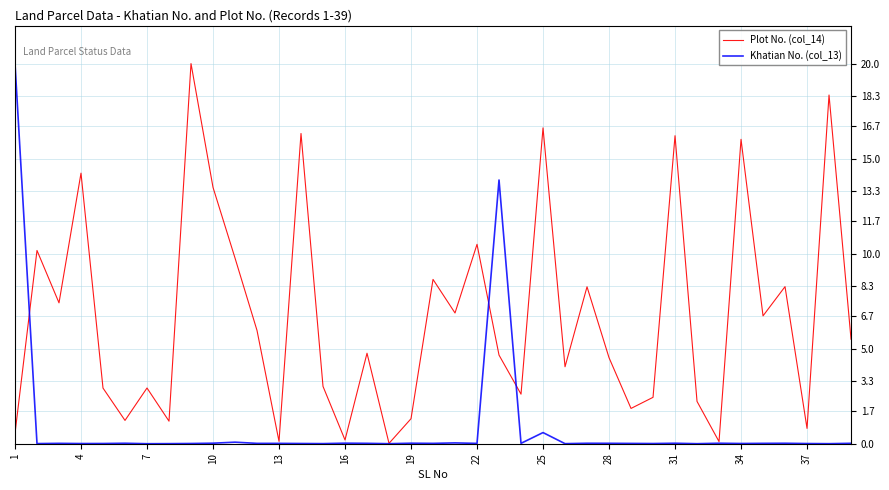

What is the maximum value shown in the chart?

20.0